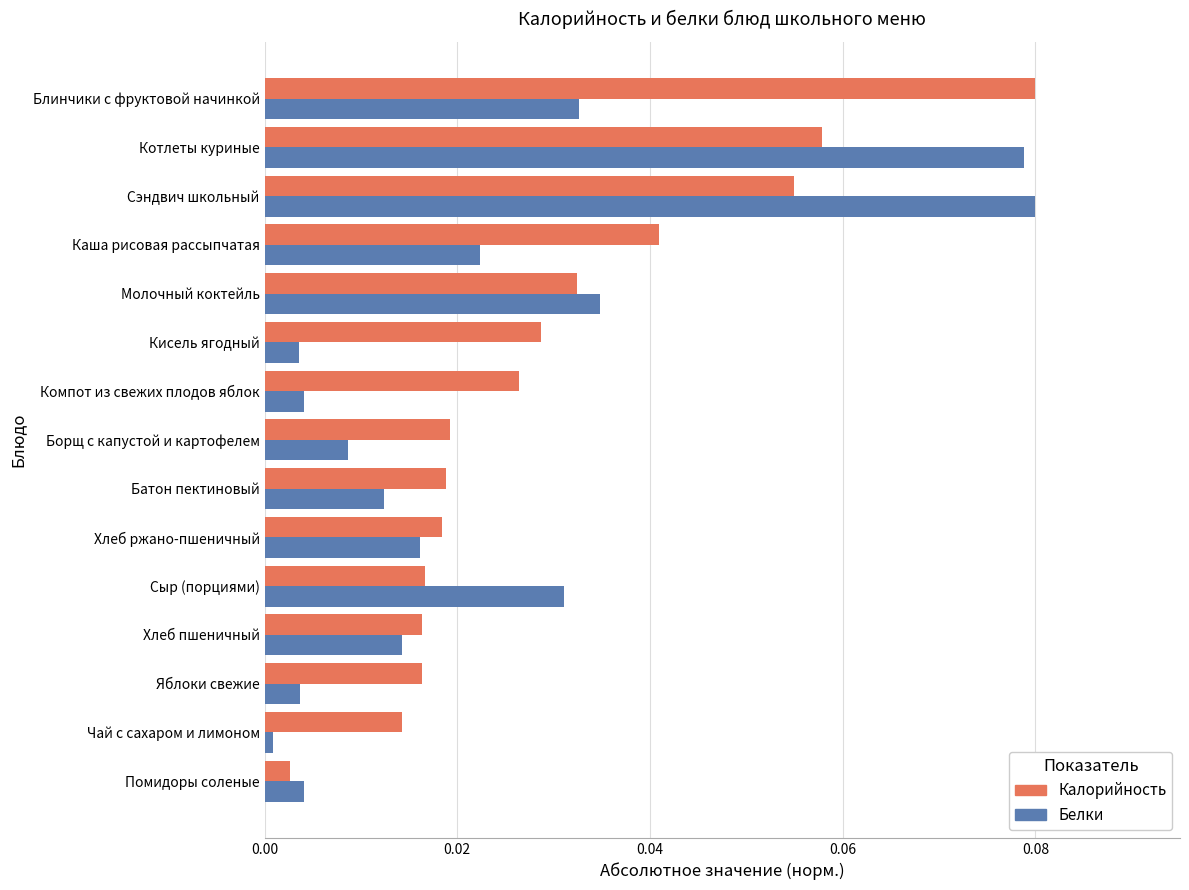

What are all the series names shown in the legend?

Калорийность, Белки